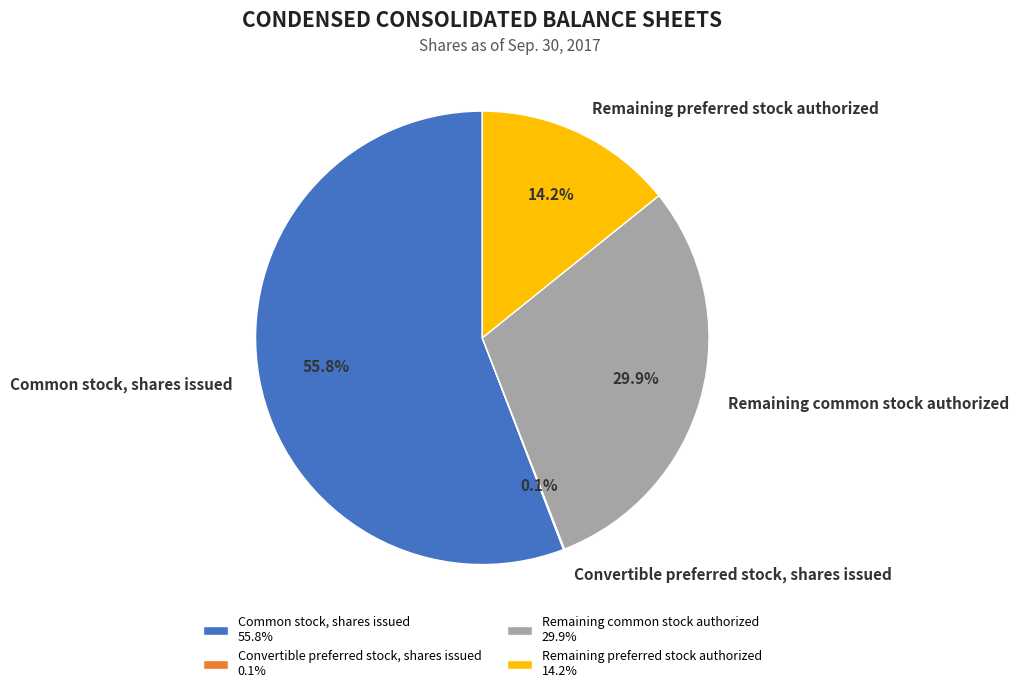

Does Common stock, shares issued represent more than half of the total?

Yes